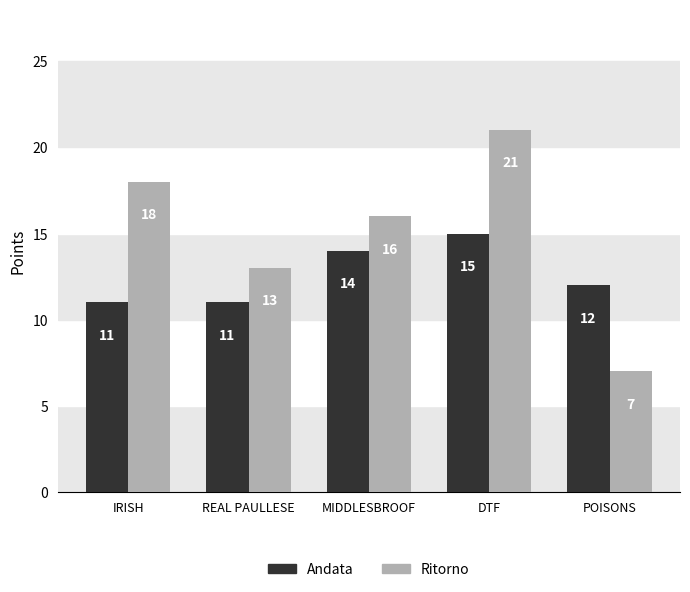

What is the difference between the maximum and minimum values in the Andata series?

4